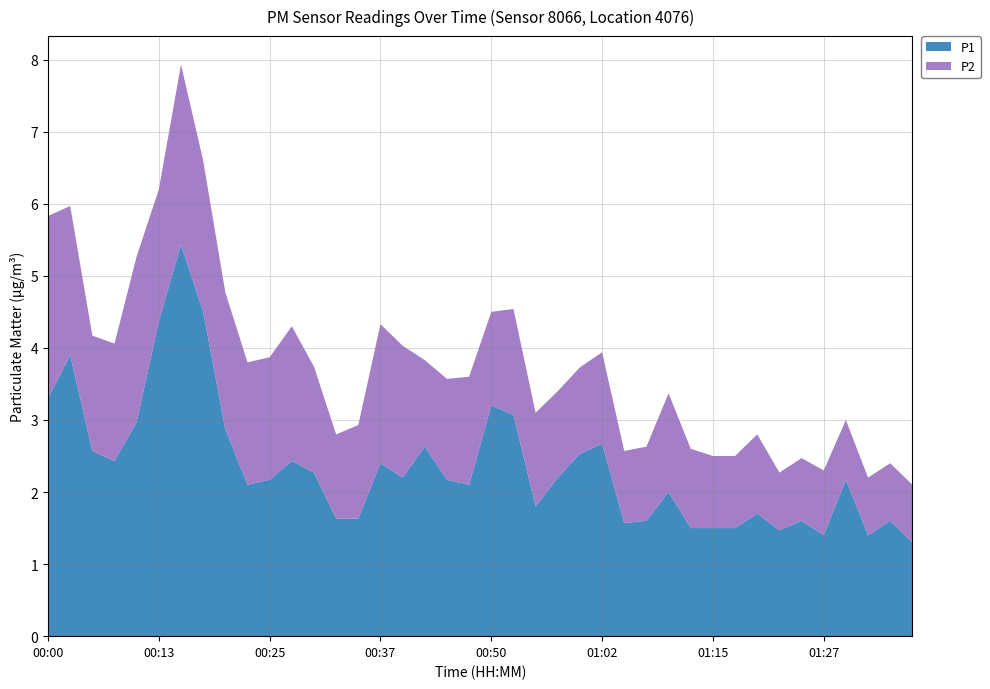

Reading right to left, list all the values displayed in this chart.

P1: 01:36=1.3	01:34=1.6	01:32=1.4	01:29=2.2	01:27=1.4	01:24=1.6	01:22=1.5	01:19=1.7	01:17=1.5	01:15=1.5	01:12=1.5	01:09=2.0	01:07=1.6	01:05=1.6	01:02=2.7	01:00=2.5	00:57=2.2	00:55=1.8	00:52=3.1	00:50=3.2	00:48=2.1	00:45=2.2	00:42=2.6	00:40=2.2	00:37=2.4	00:35=1.6	00:33=1.6	00:30=2.3	00:27=2.4	00:25=2.2	00:23=2.1	00:20=2.9	00:18=4.5	00:15=5.4	00:13=4.4	00:10=3.0	00:08=2.4	00:05=2.6	00:03=3.9	00:00=3.3
P2: 01:36=0.8	01:34=0.8	01:32=0.8	01:29=0.8	01:27=0.9	01:24=0.9	01:22=0.8	01:19=1.1	01:17=1.0	01:15=1.0	01:12=1.1	01:09=1.4	01:07=1.0	01:05=1.0	01:02=1.3	01:00=1.2	00:57=1.2	00:55=1.3	00:52=1.5	00:50=1.3	00:48=1.5	00:45=1.4	00:42=1.2	00:40=1.8	00:37=1.9	00:35=1.3	00:33=1.2	00:30=1.5	00:27=1.9	00:25=1.7	00:23=1.7	00:20=1.9	00:18=2.1	00:15=2.5	00:13=1.8	00:10=2.3	00:08=1.6	00:05=1.6	00:03=2.1	00:00=2.5